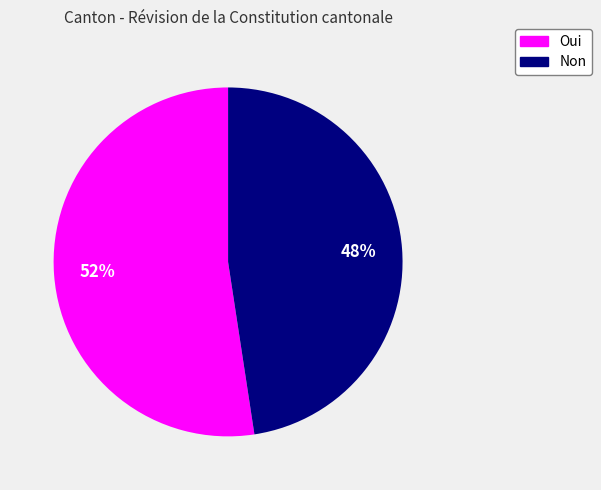

What is the ratio of the value at Non to the value at Oui?

0.9